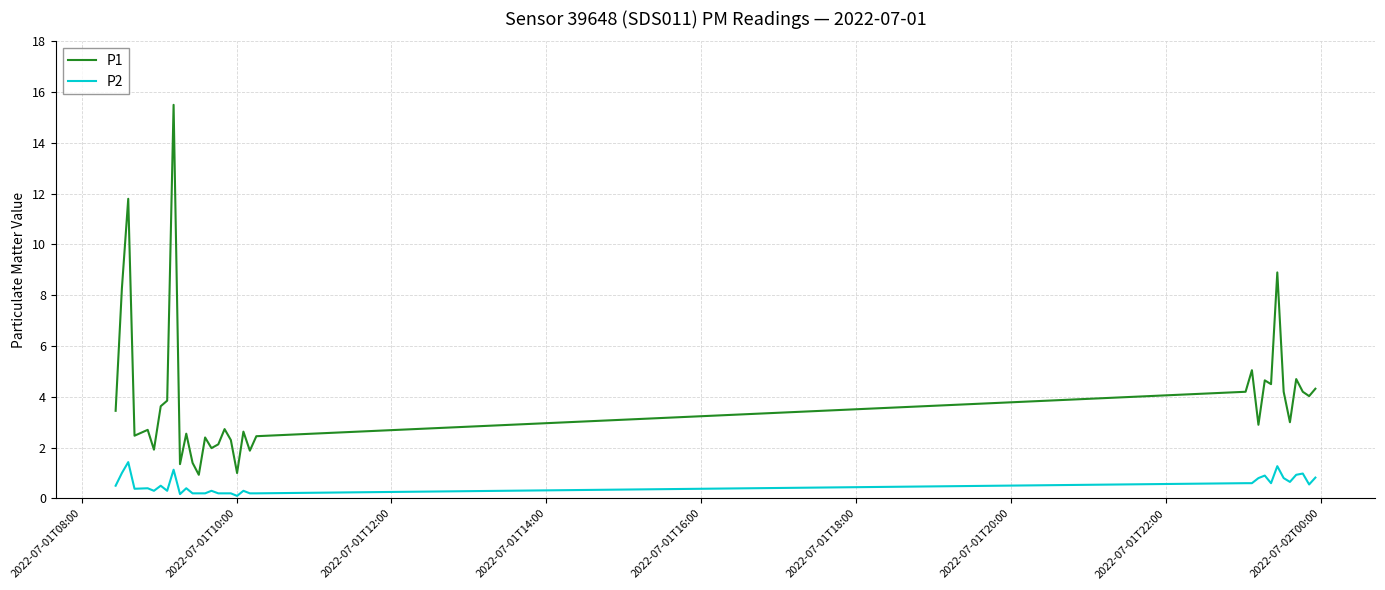

Rank the series by their average value, from highest to lowest.

P1, P2